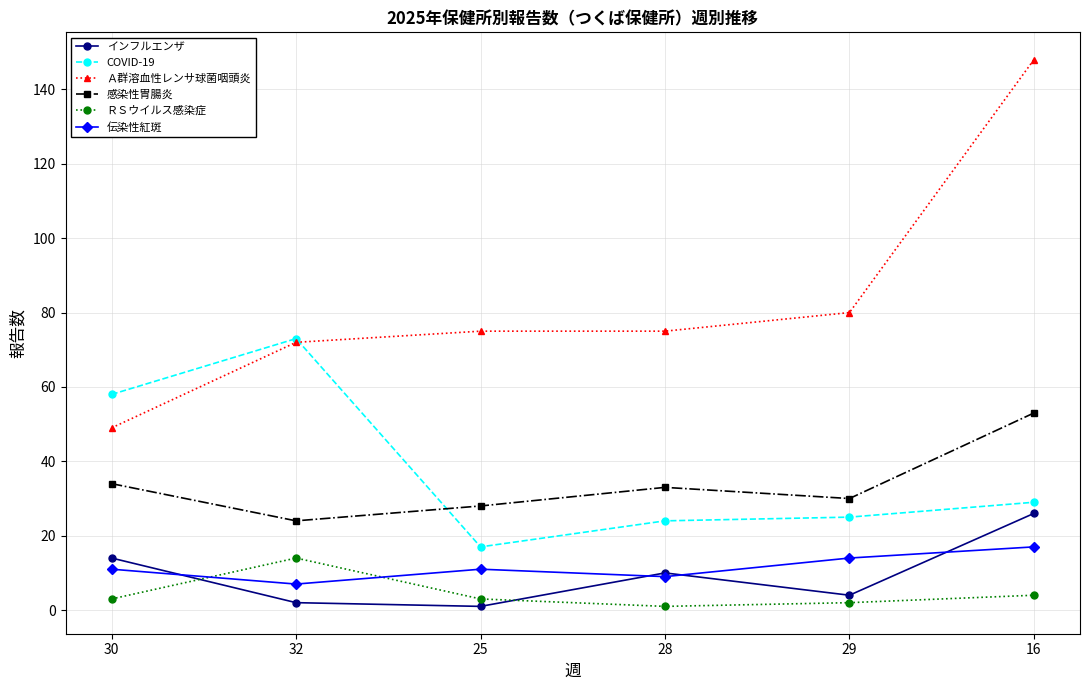

What is the greatest value displayed?

148